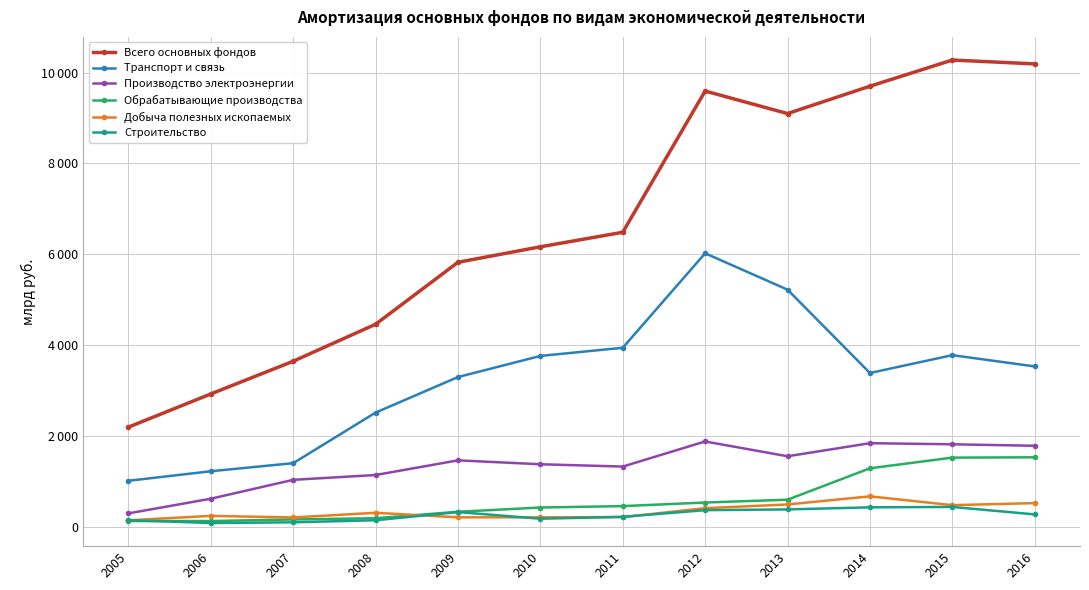

At 2016, list the series in order from smallest to largest.

Строительство, Добыча полезных ископаемых, Обрабатывающие производства, Производство электроэнергии, Транспорт и связь, Всего основных фондов